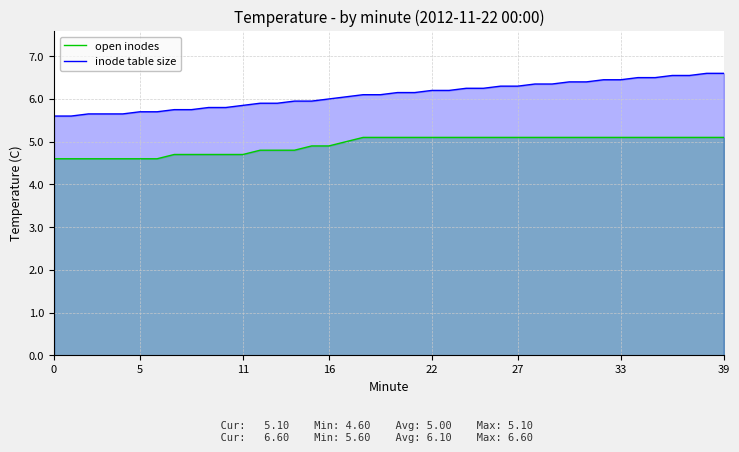

The inode table size series shows 6.3 at 29. True or false?

True